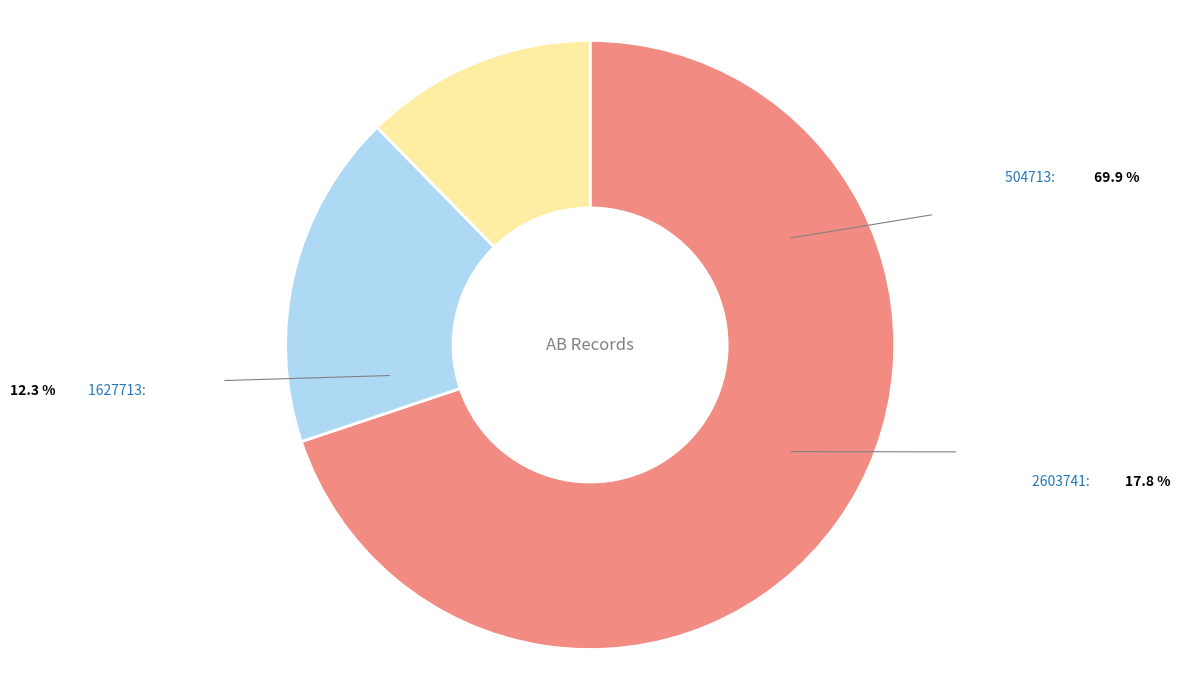

How many slices are in this pie chart?

3